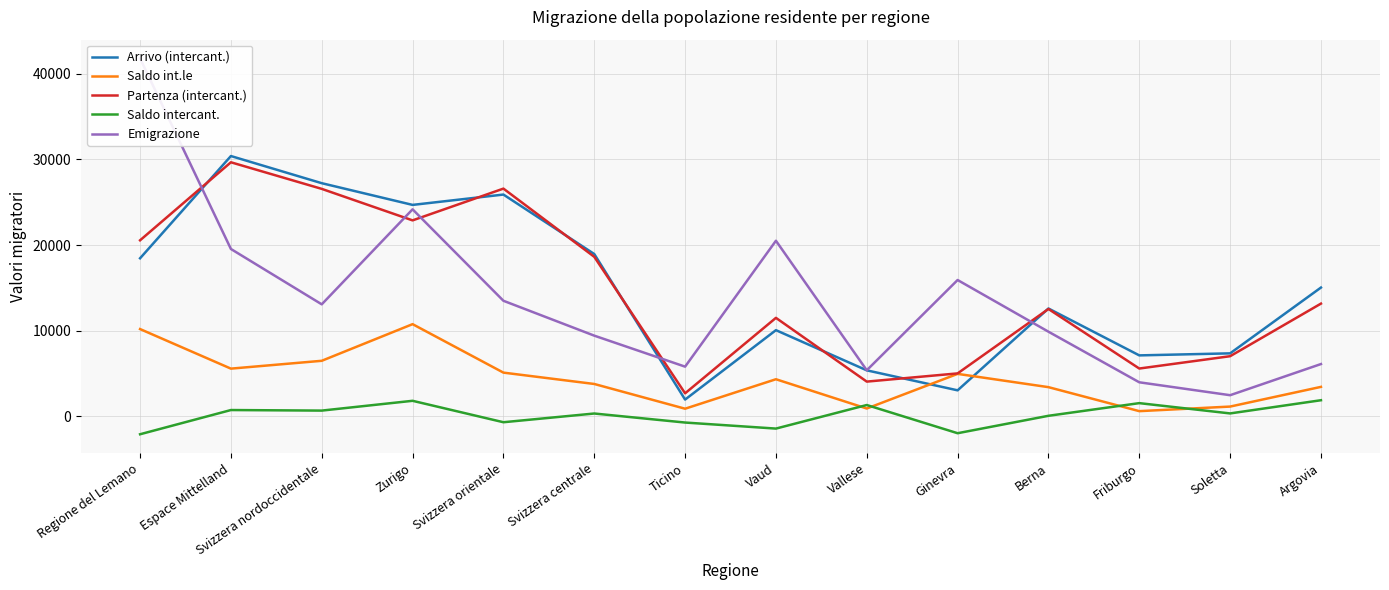

What is the value of the Saldo intercant. point at the 14th from the left?

1875